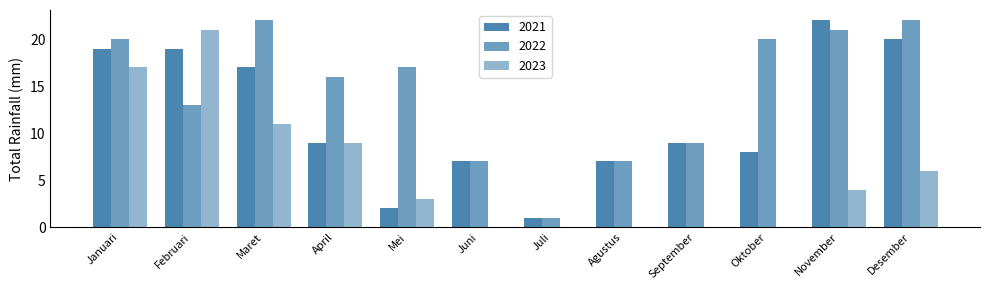

What is the difference between the highest and lowest values at Januari?

3